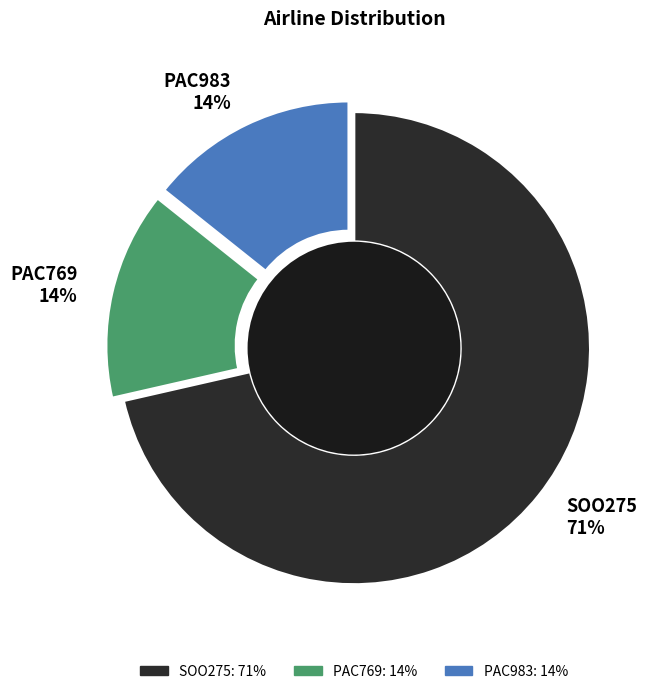

What is the largest slice in the pie chart?

SOO275